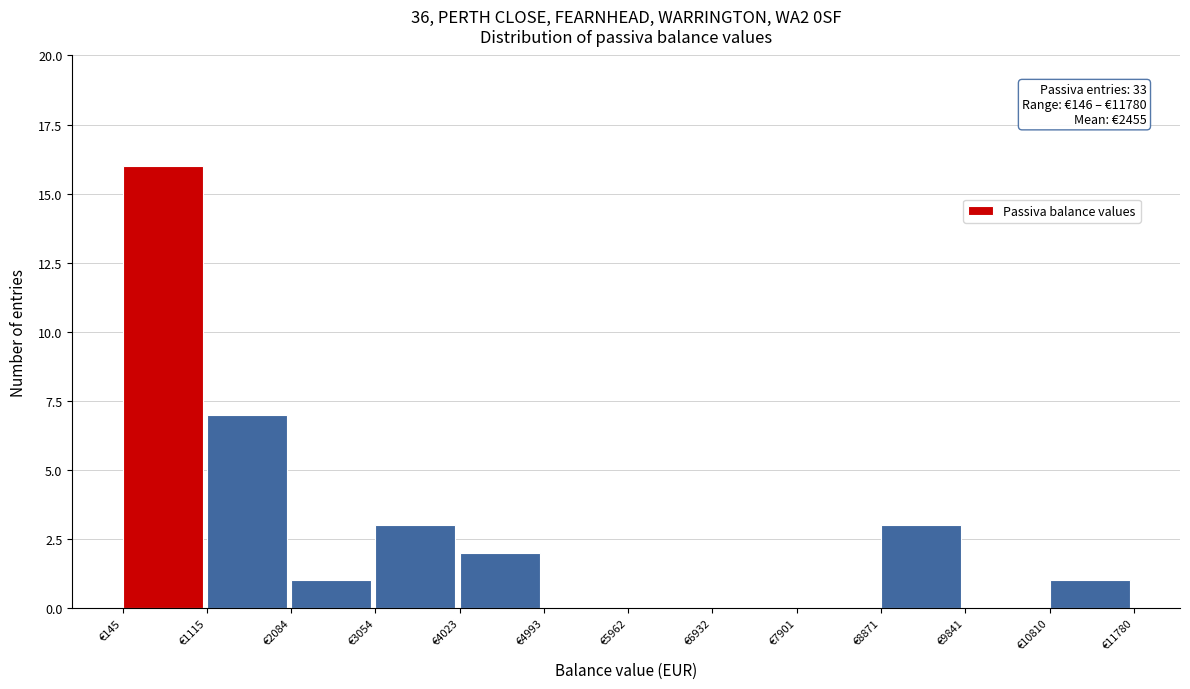

Over which range of the x-axis is the bar tallest?

100 to 1100